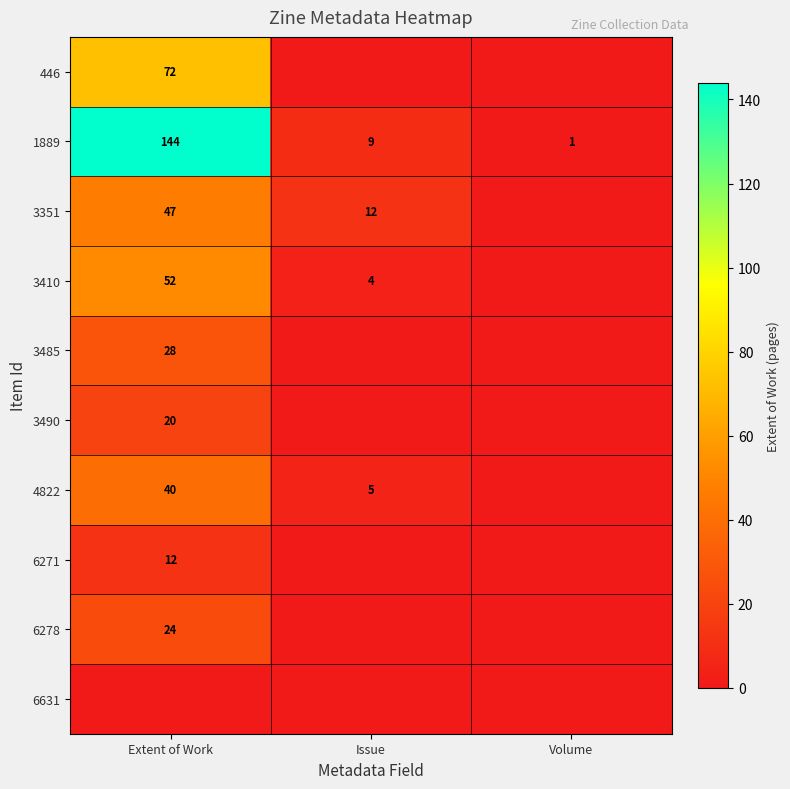

What is the difference between the 3351 values at Extent of Work and Issue?

35